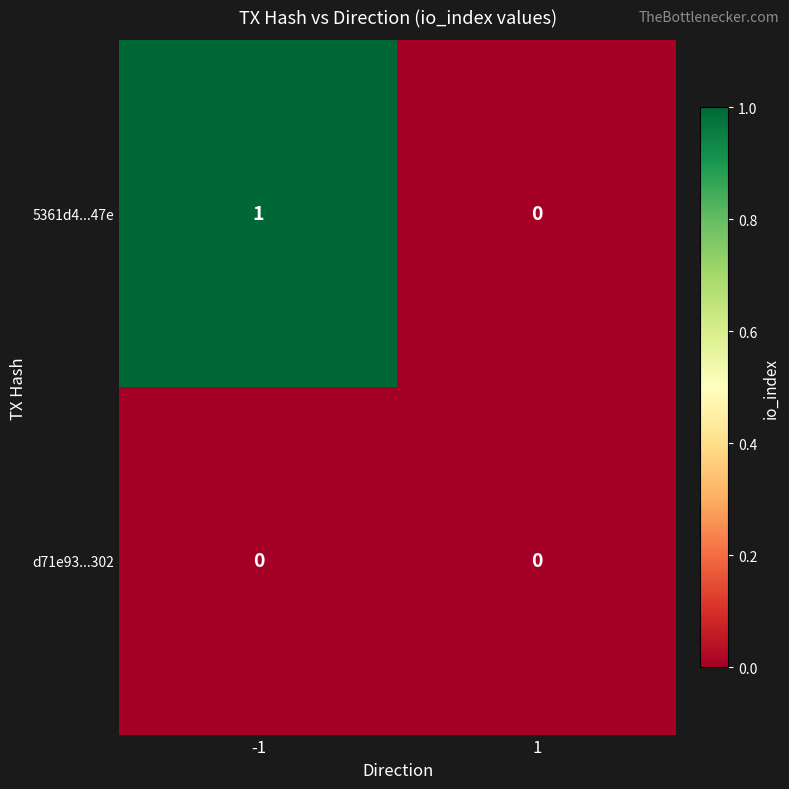

List the series in order of their peak value, highest first.

5361d4...47e, d71e93...302